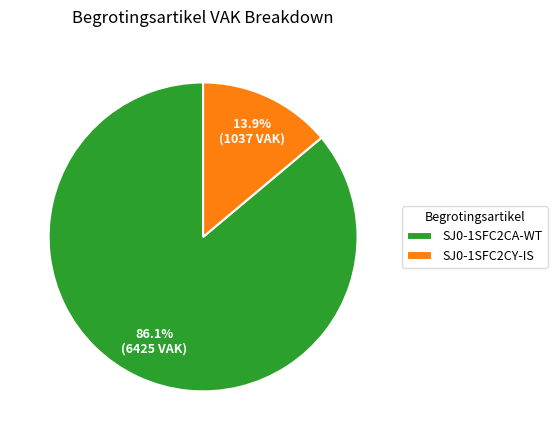

Rank the categories by value from highest to lowest.

SJ0-1SFC2CA-WT, SJ0-1SFC2CY-IS